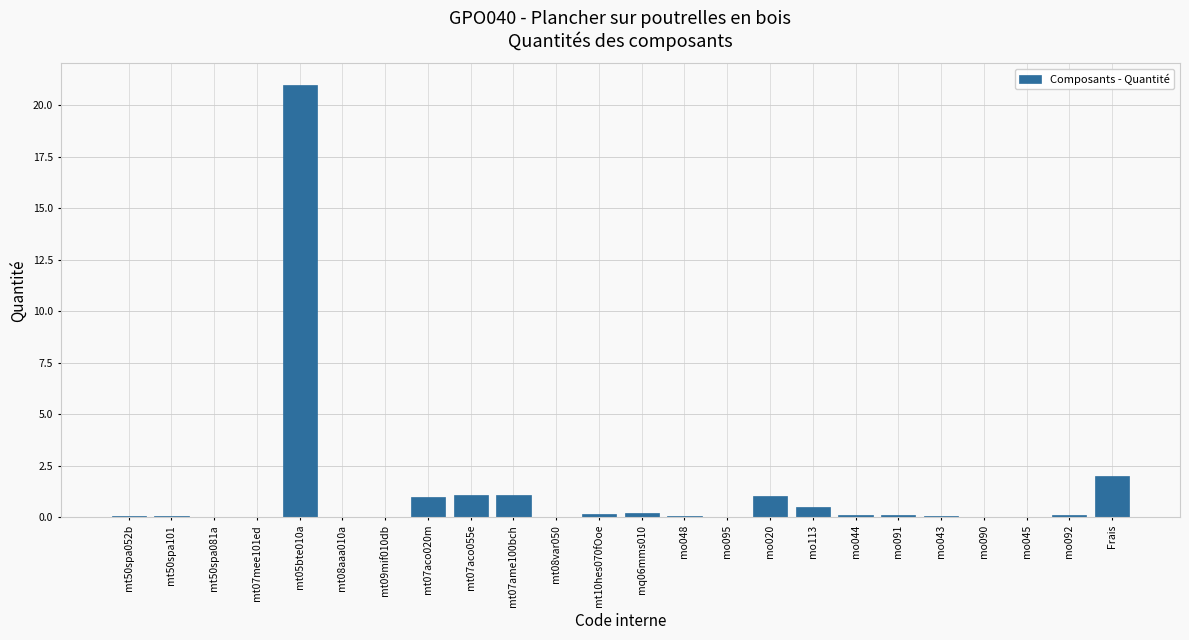

What is the ratio of the value at mt05bte010a to the value at mt07aco020m?

21.0